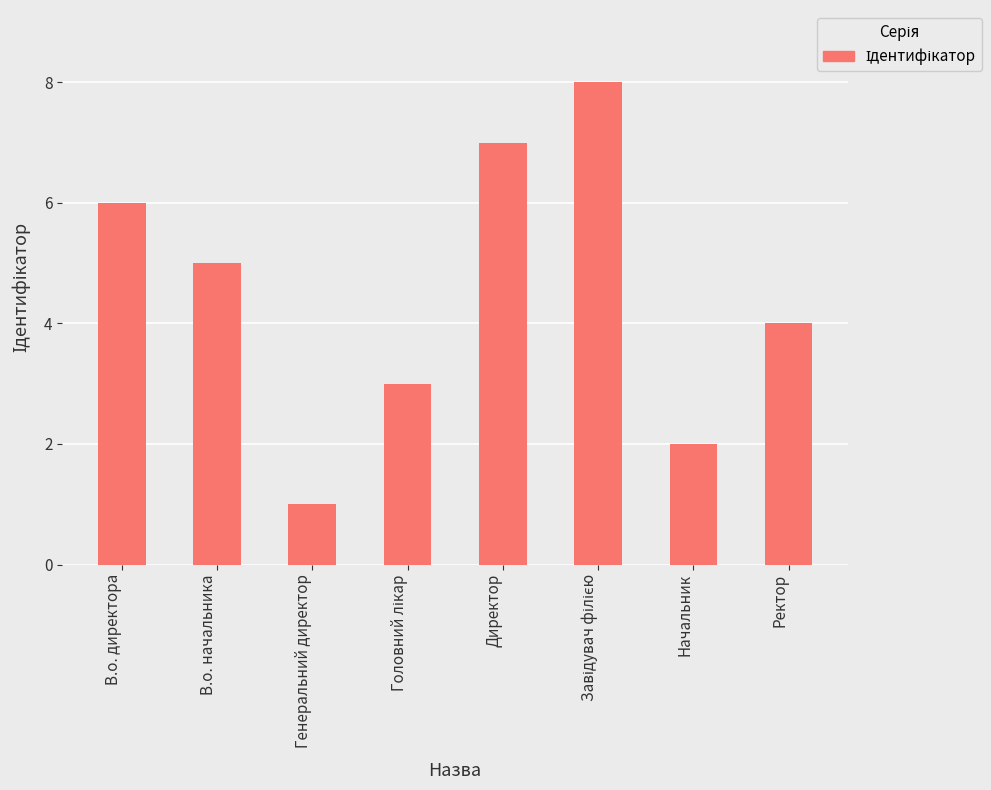

The chart shows a value of 3 at Начальник. True or false?

False